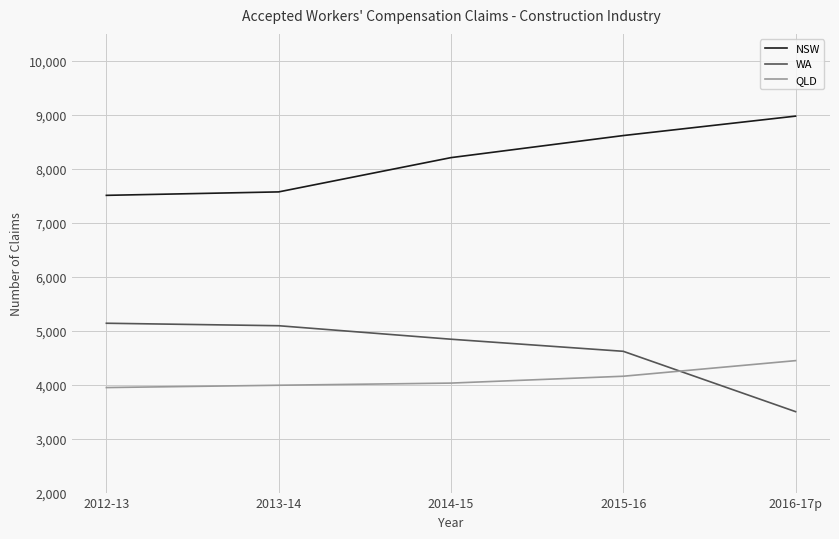

How many values in the QLD series are below 4029?

2